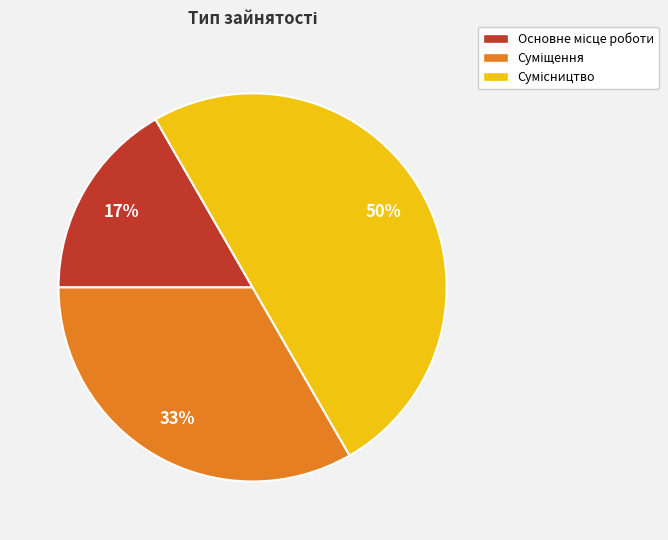

How many slices are in this pie chart?

3